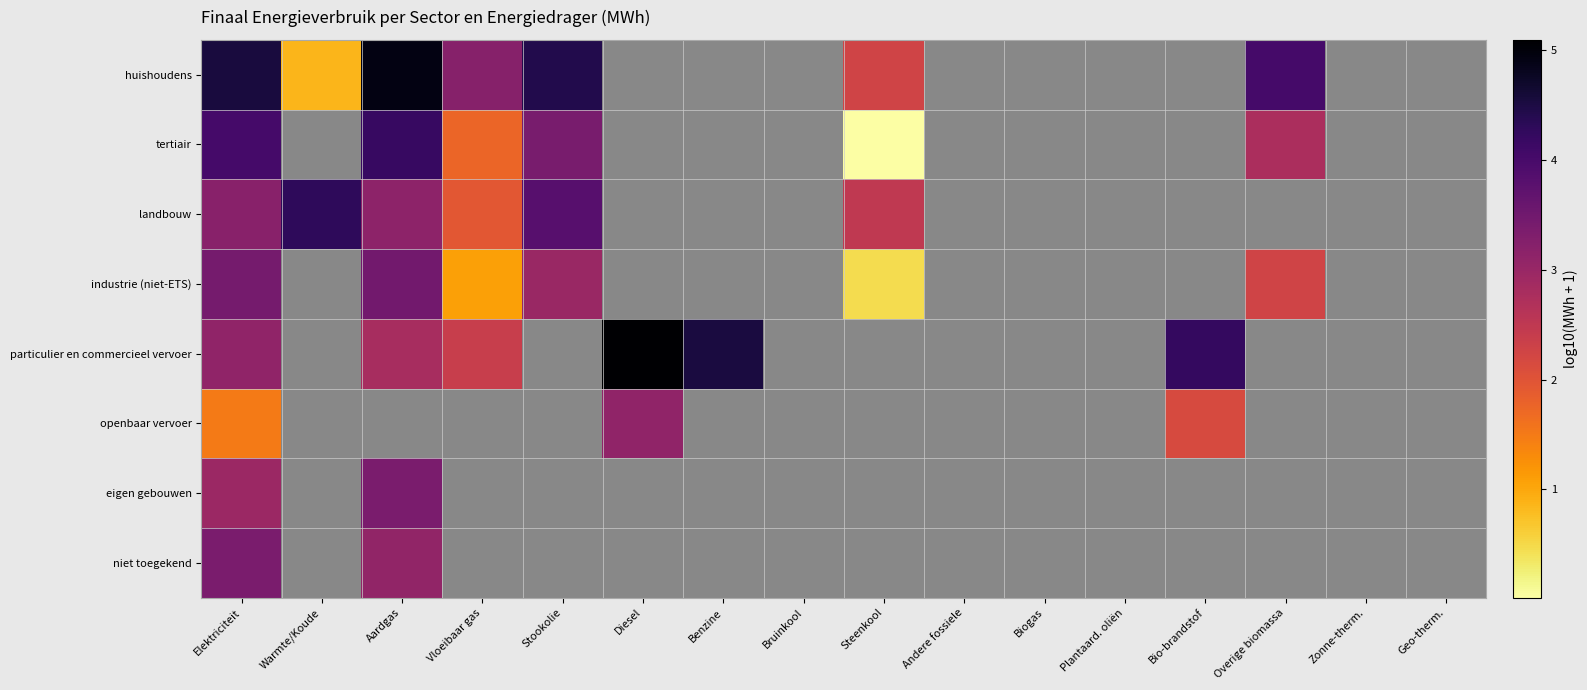

At which category does the chart reach its peak across all series?

Diesel